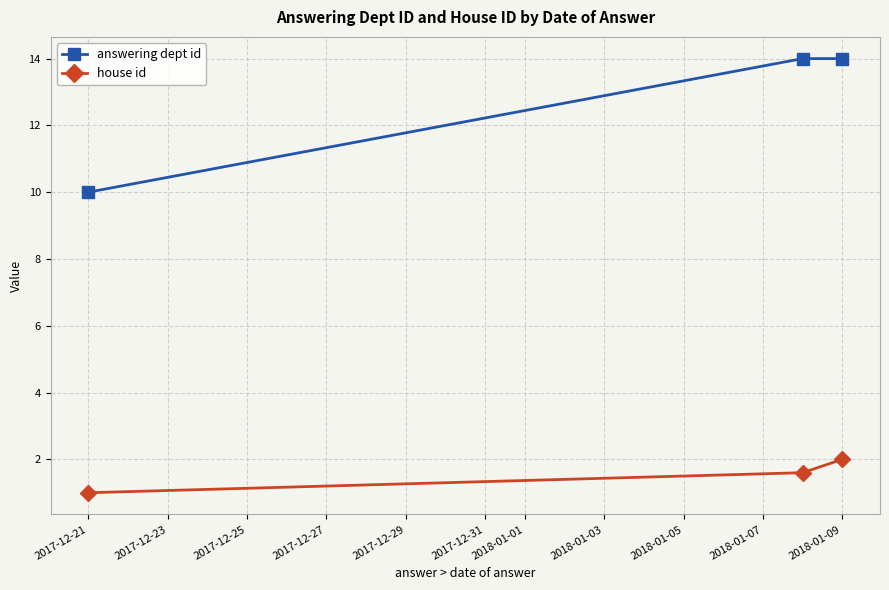

What are all the series names shown in the legend?

answering dept id, house id